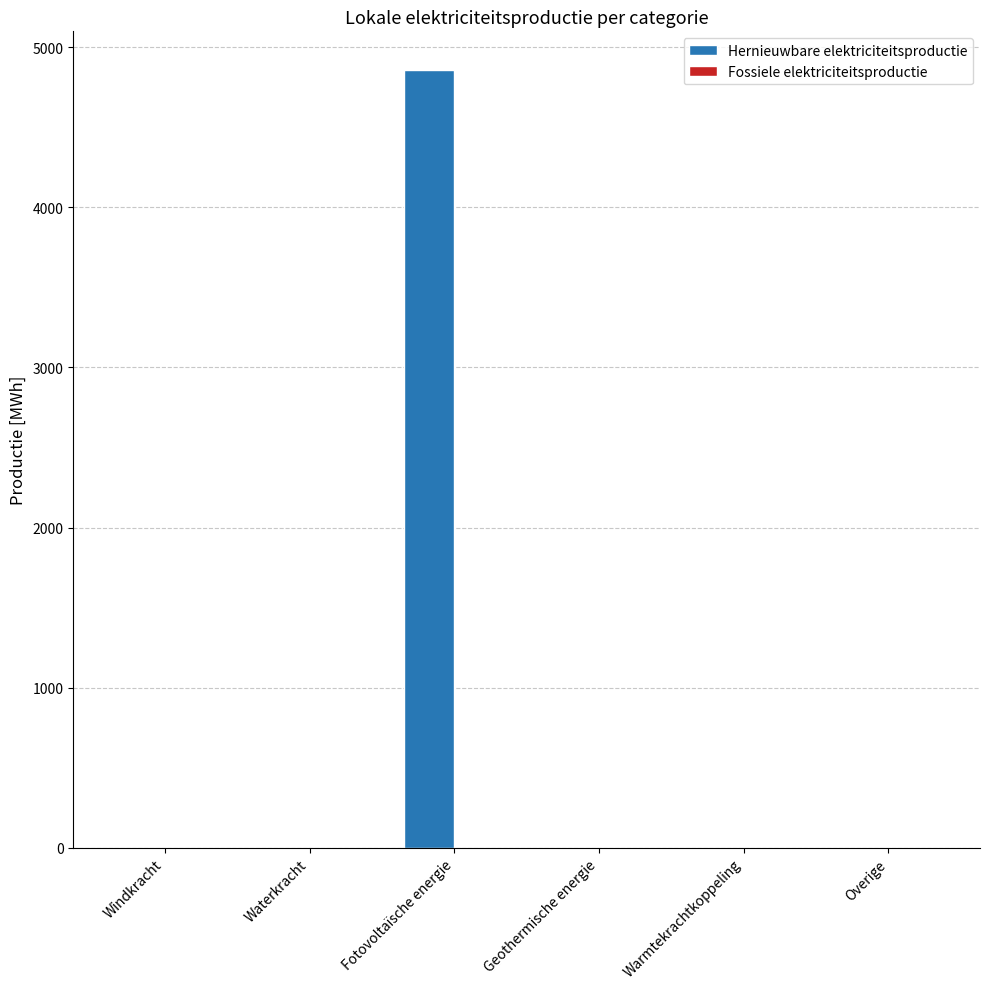

What is the greatest value displayed?

4857.7